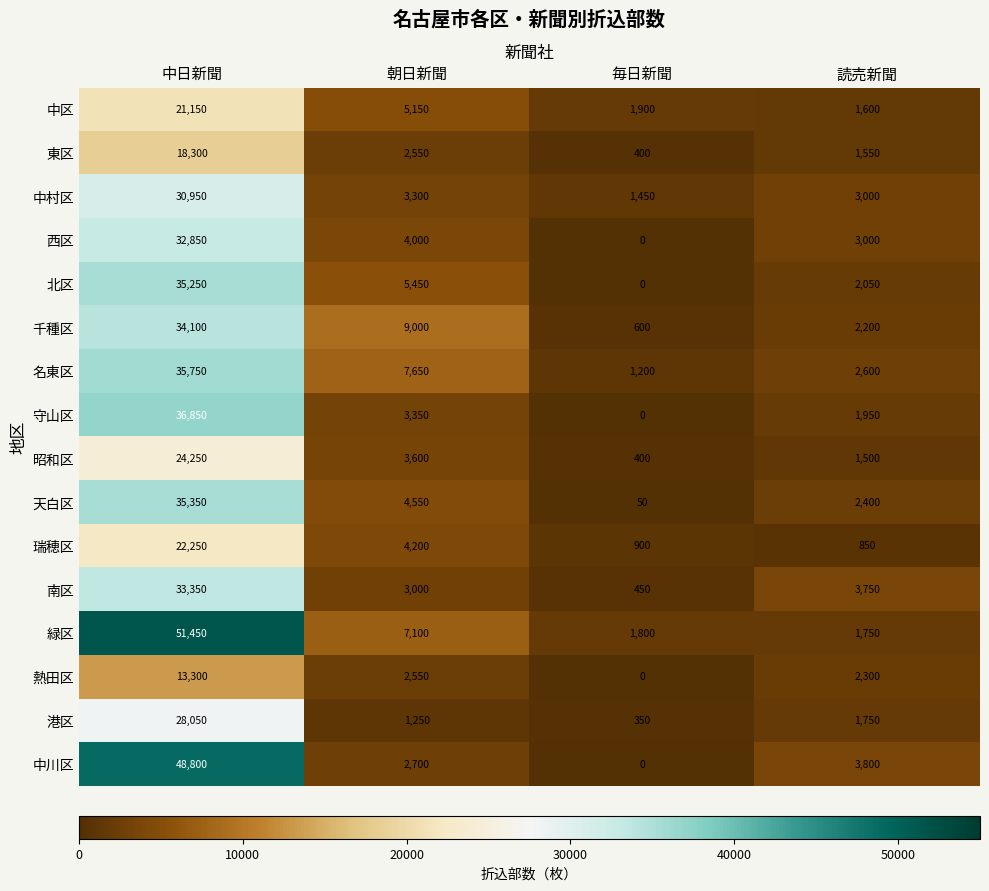

Where does the 北区 series first go above 5450?

中日新聞